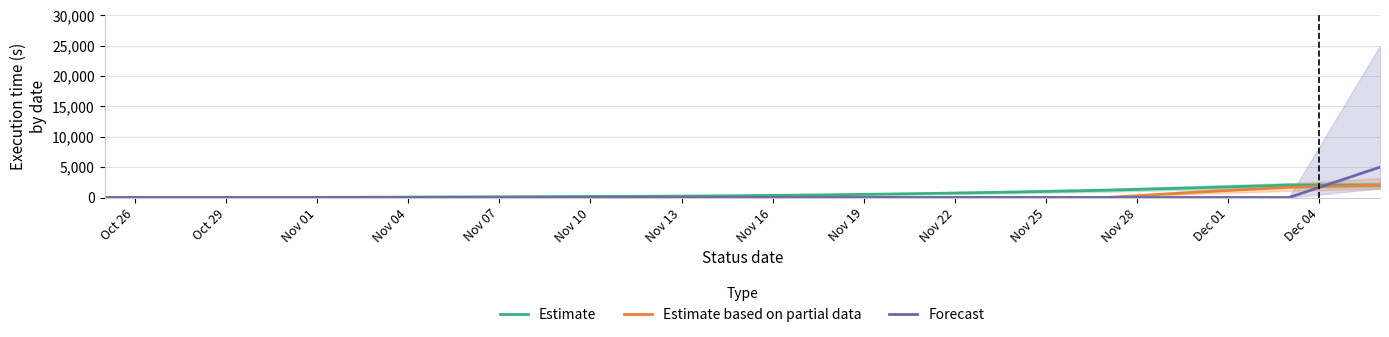

What is the highest value of the Forecast series?

5000